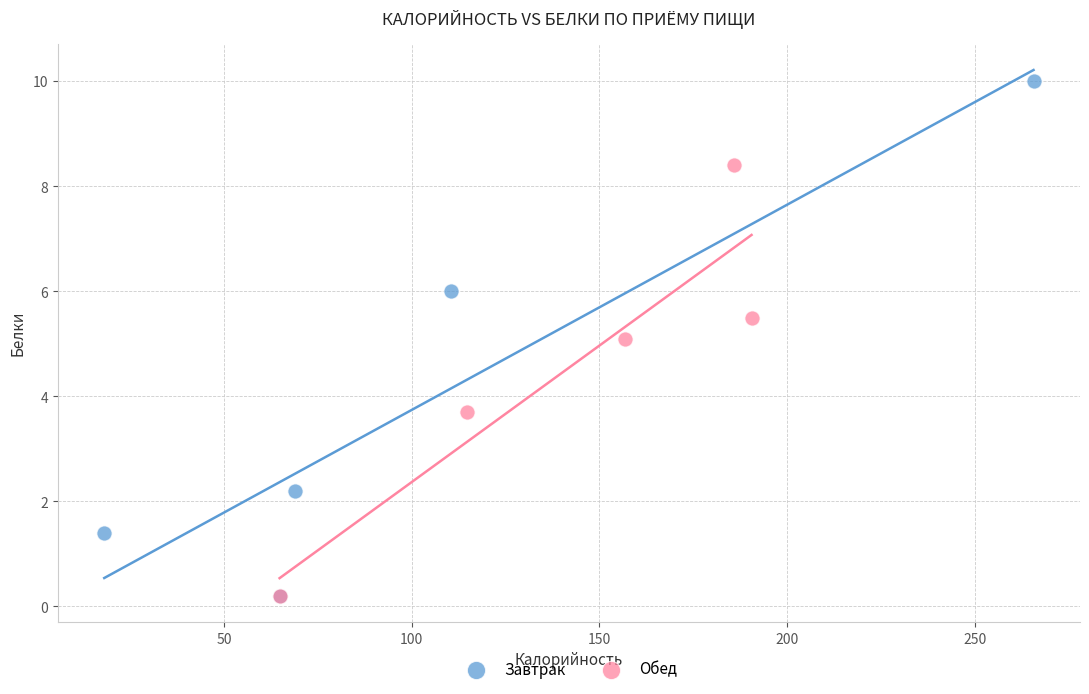

Which series has the widest spread of Y values?

Завтрак